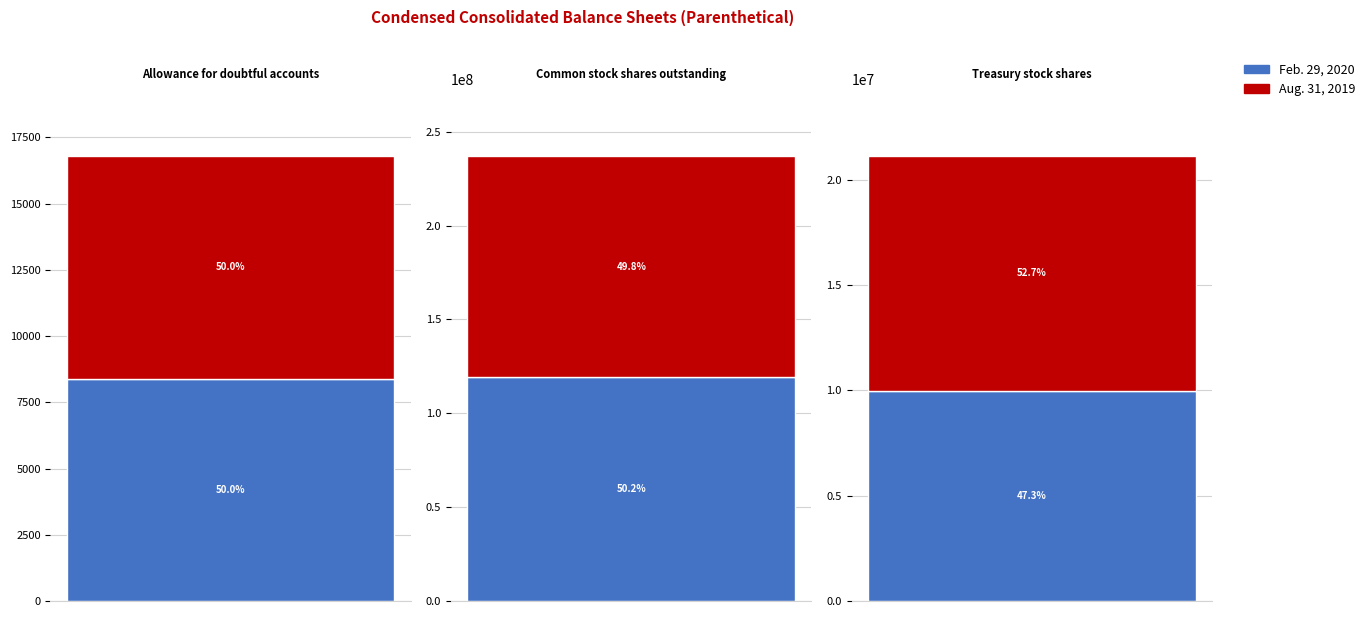

Which series has the largest range (max minus min)?

Feb. 29, 2020